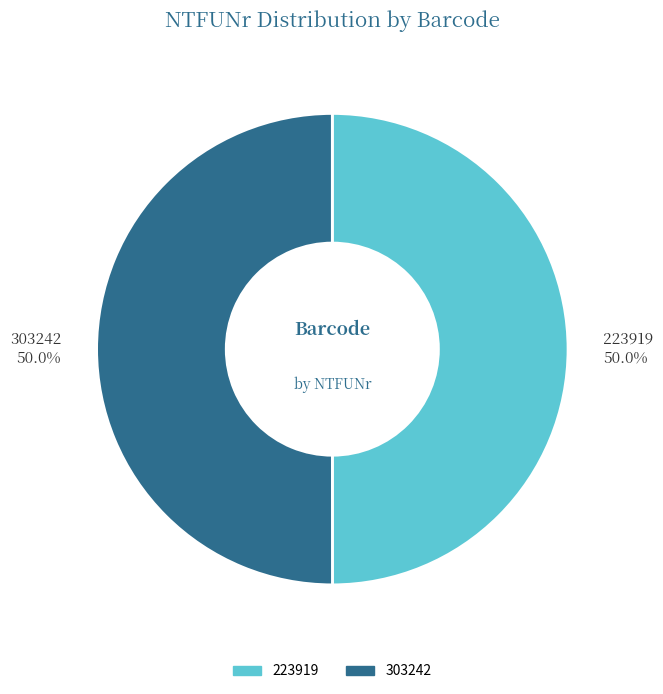

To the nearest percent, what percentage of the pie is 223919?

50%